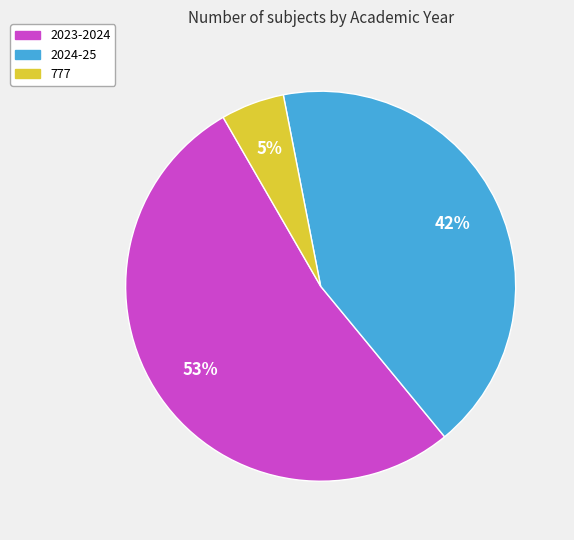

What percentage is the 2023-2024 slice, to the nearest percent?

53%